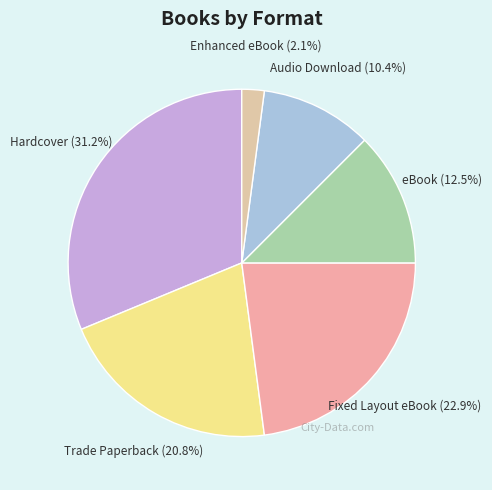

To the nearest percent, what is the combined percentage of Audio Download and eBook?

23%